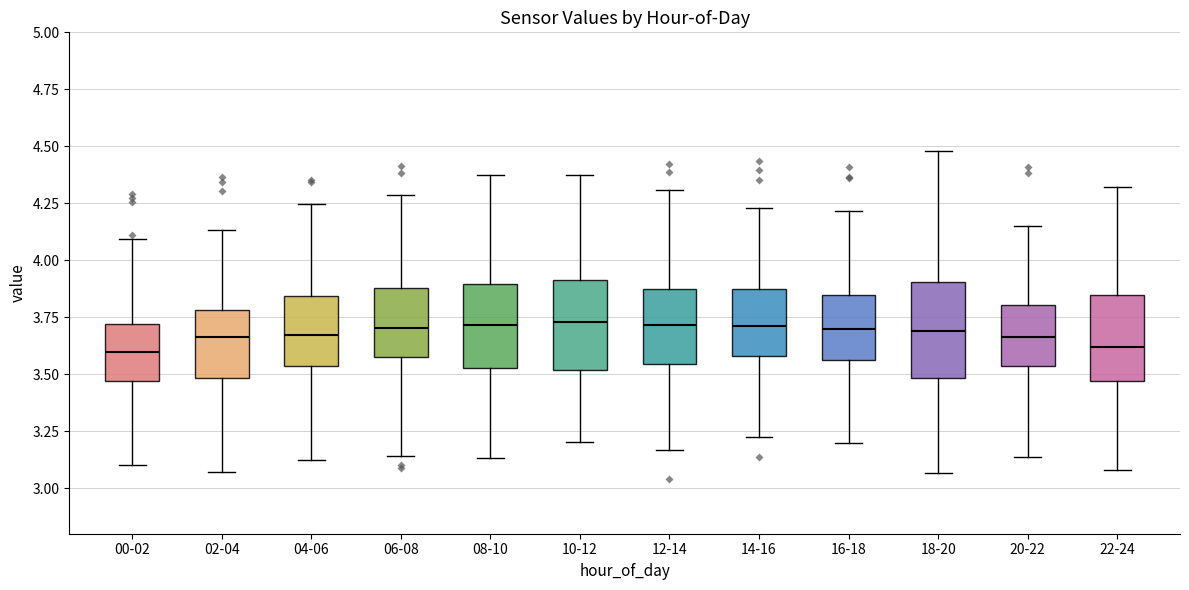

Reading left to right, read every box against the y-axis: the position of its median line, the range the box covers, and the ends of its whiskers. The values are not printed on the chart, so give them approximately, as read against the axis.

00-02: median 3.60, box 3.45 to 3.70, whiskers 3.10 to 4.10
02-04: median 3.65, box 3.50 to 3.80, whiskers 3.05 to 4.15
04-06: median 3.65, box 3.55 to 3.85, whiskers 3.10 to 4.25
06-08: median 3.70, box 3.55 to 3.90, whiskers 3.15 to 4.30
08-10: median 3.70, box 3.55 to 3.90, whiskers 3.15 to 4.40
10-12: median 3.75, box 3.50 to 3.90, whiskers 3.20 to 4.35
12-14: median 3.70, box 3.55 to 3.85, whiskers 3.15 to 4.30
14-16: median 3.70, box 3.60 to 3.85, whiskers 3.25 to 4.25
16-18: median 3.70, box 3.55 to 3.85, whiskers 3.20 to 4.20
18-20: median 3.70, box 3.50 to 3.90, whiskers 3.05 to 4.50
20-22: median 3.65, box 3.55 to 3.80, whiskers 3.15 to 4.15
22-24: median 3.60, box 3.45 to 3.85, whiskers 3.10 to 4.30